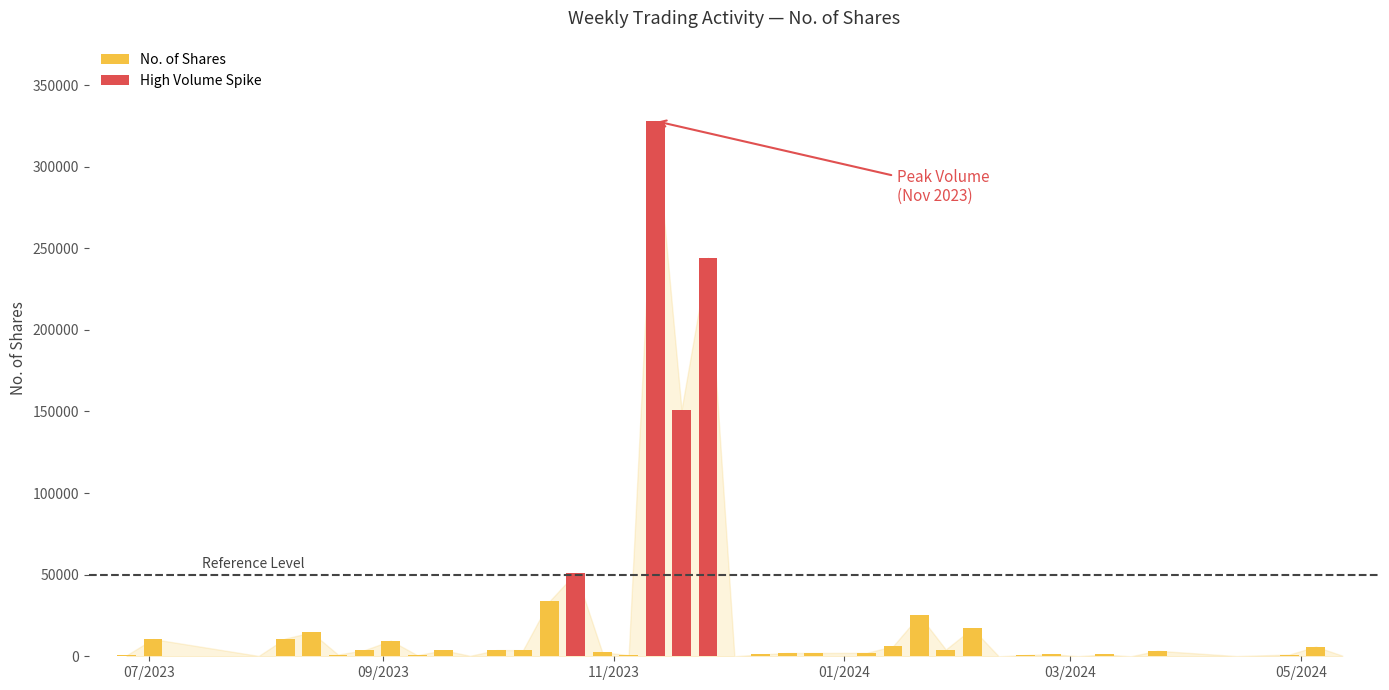

Count the number of values greater than 2456.

19